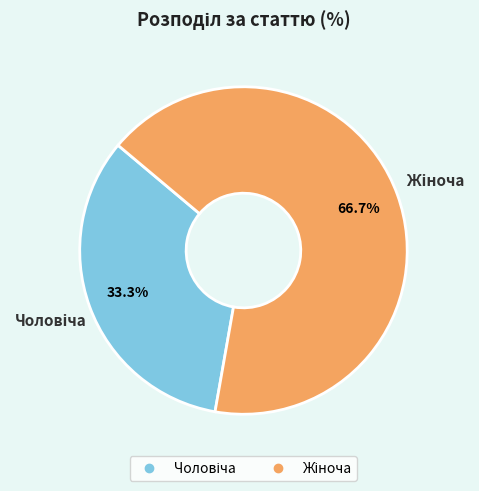

Is there any slice that represents more than half of the pie?

Yes